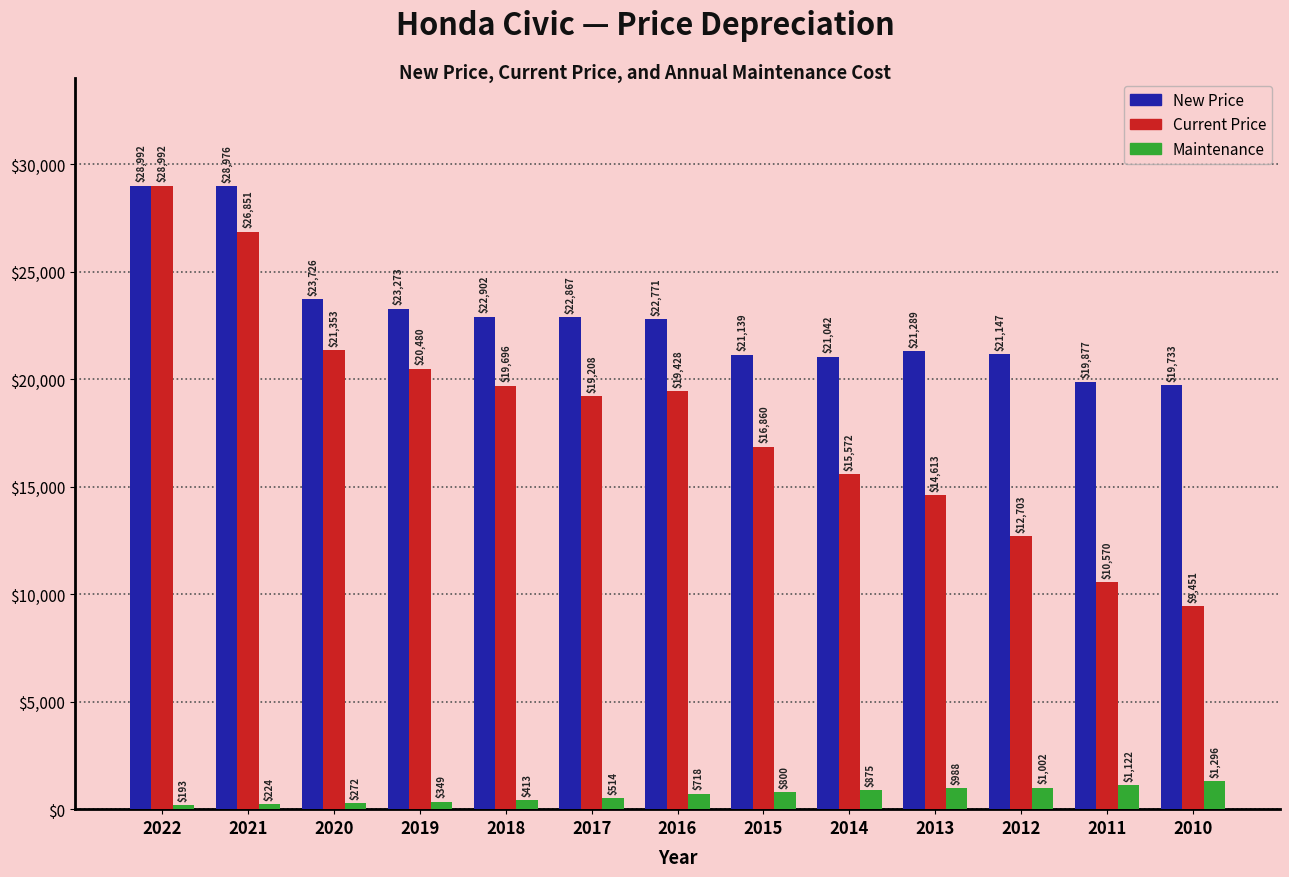

Rank the categories by New Price value from highest to lowest.

2022, 2021, 2020, 2019, 2018, 2017, 2016, 2013, 2012, 2015, 2014, 2011, 2010